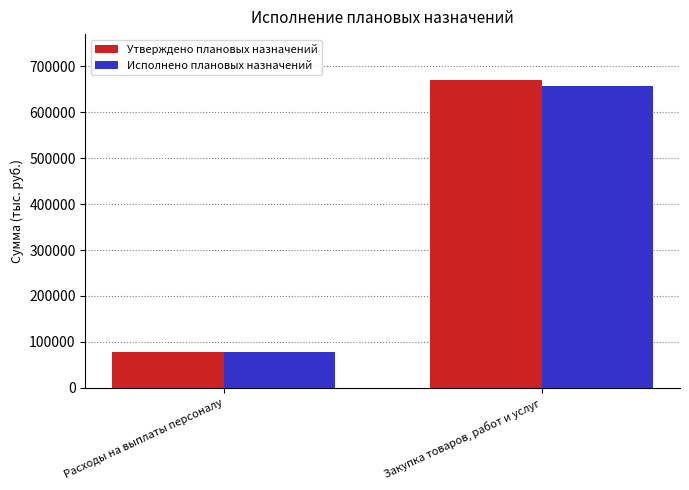

The value of Исполнено плановых назначений at Закупка товаров, работ и услуг is 657380.7. True or false?

True